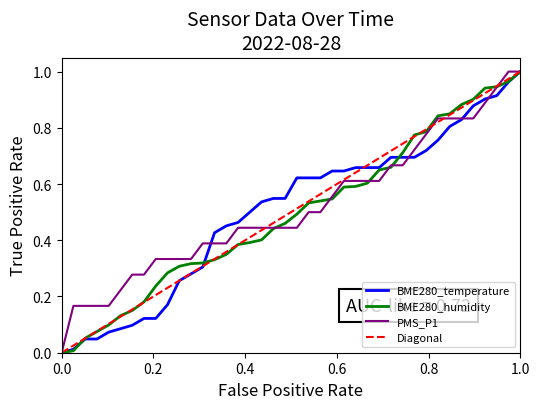

True or false: BME280_temperature has more than 0 interior local peaks.

False